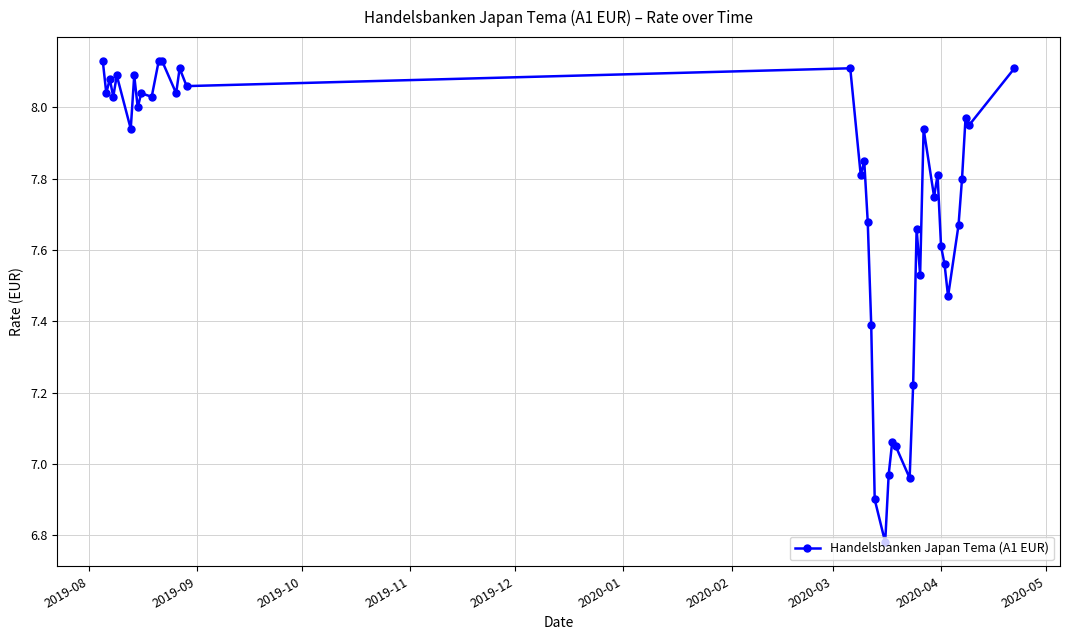

What is the sum of all values?

309.6